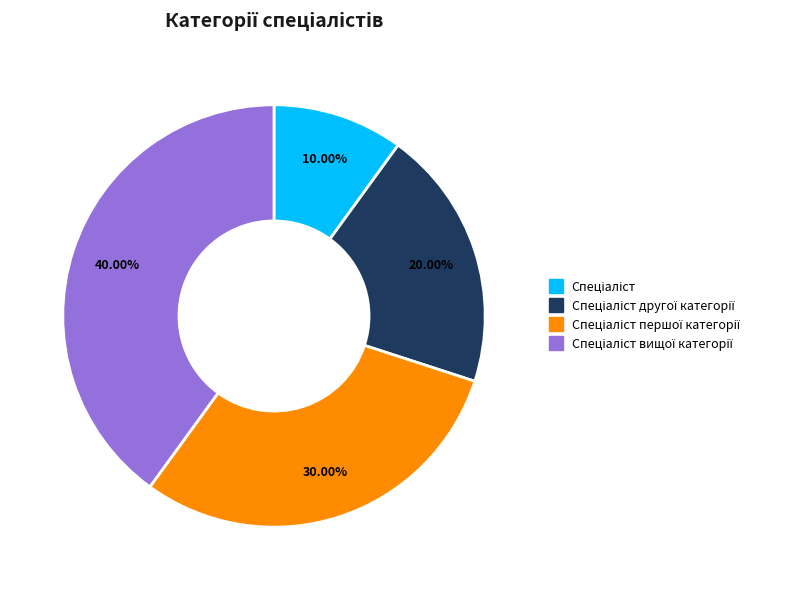

Is there a majority slice in this chart?

No